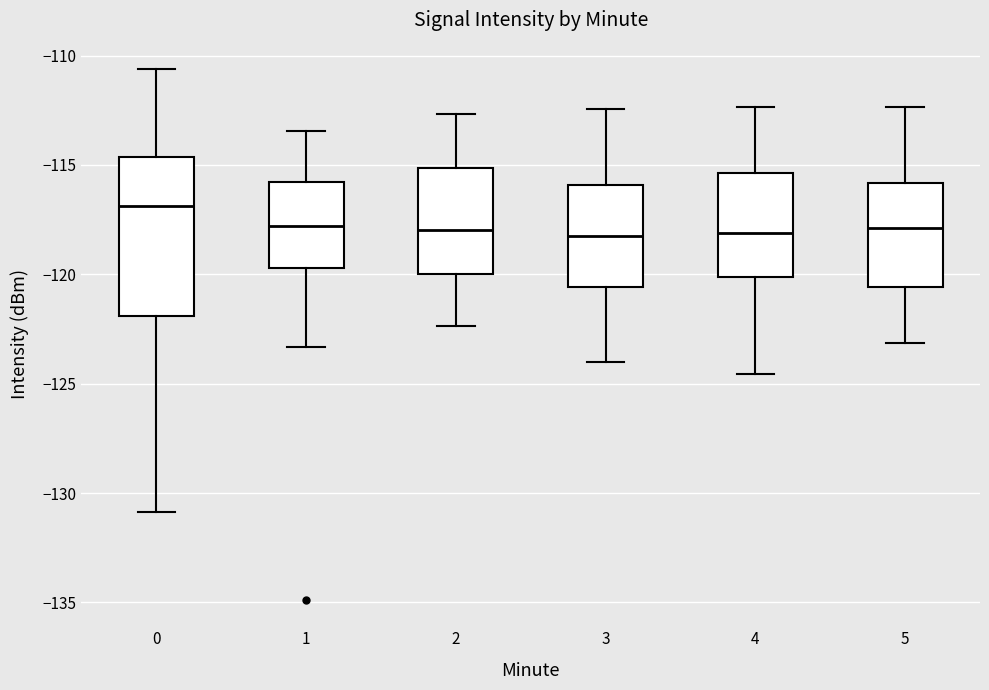

Where does the median line of the box at x = 2 sit on the y-axis? The values are not printed on the chart, so give them approximately, as read against the axis.

-118.0